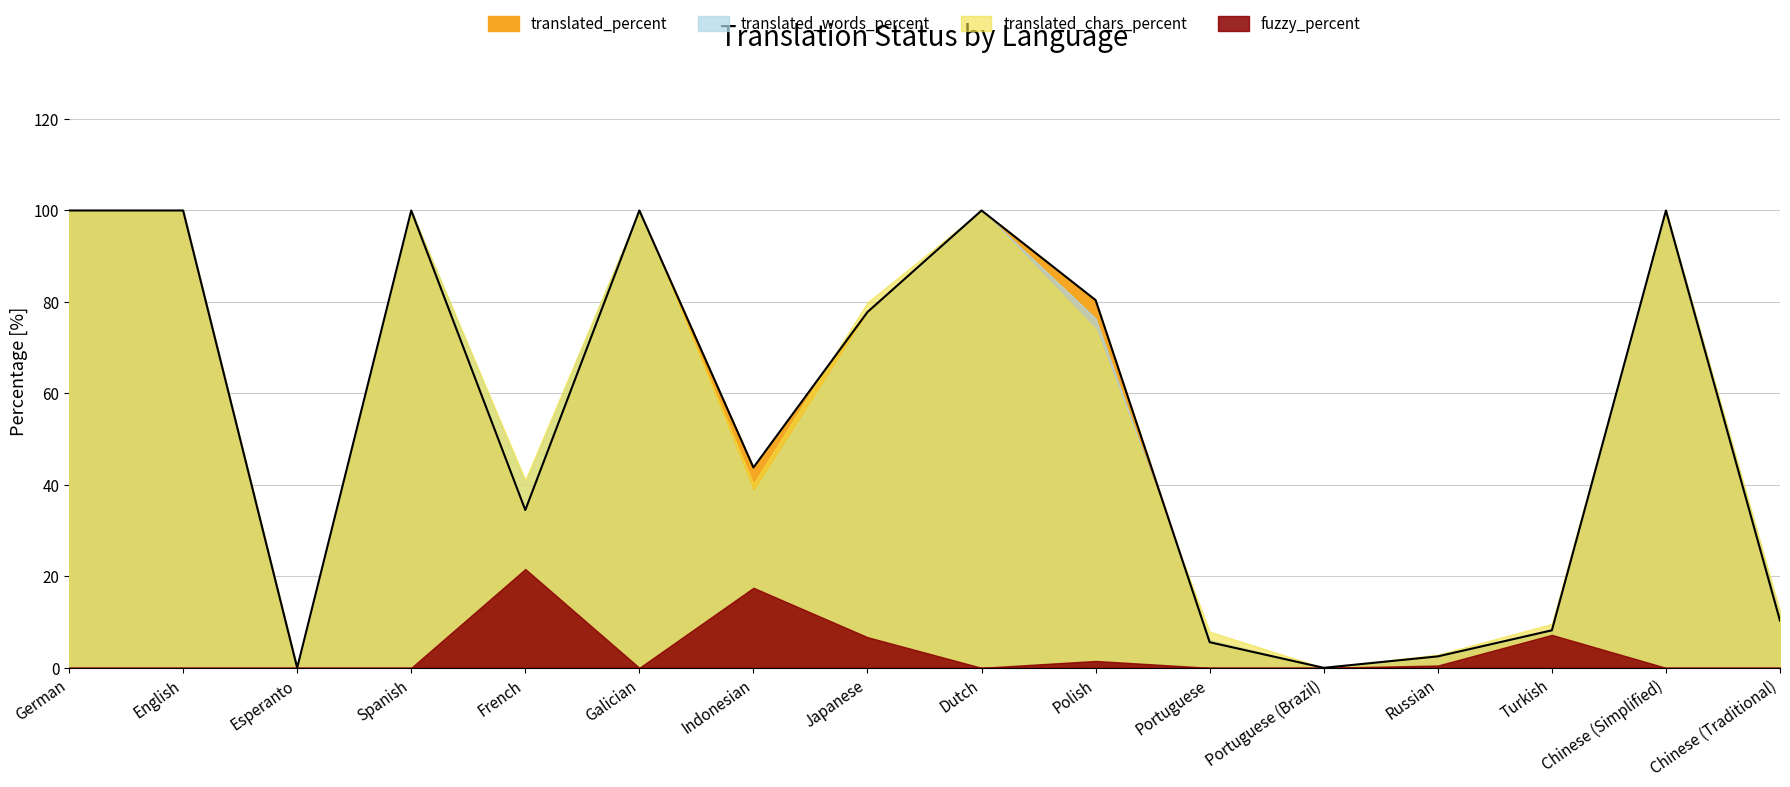

True or false: translated_chars_percent has a value of 52.9 at Japanese.

False